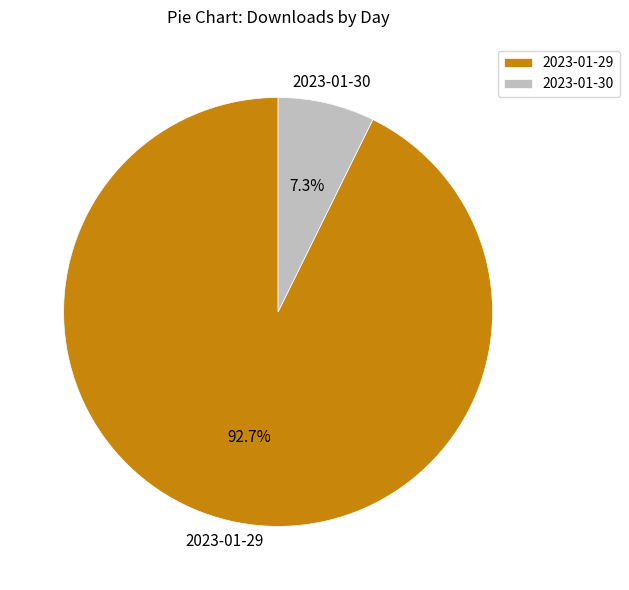

What percentage is the 2023-01-29 slice, to the nearest percent?

93%